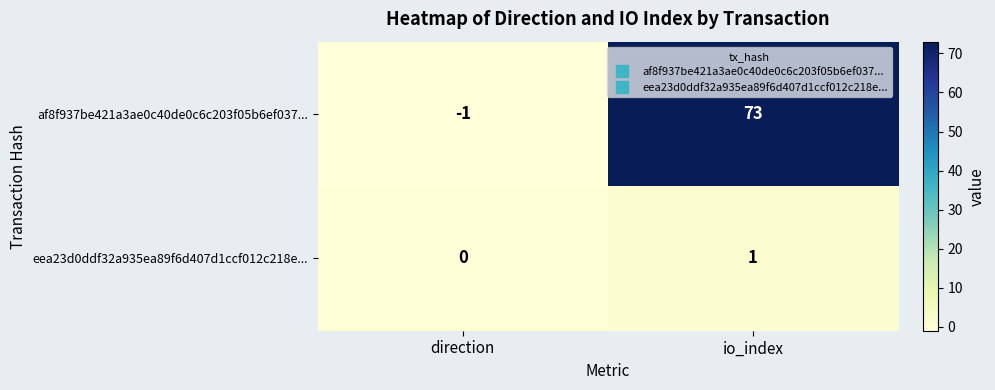

What is the average value of the af8f937be421a3ae0c40de0c6c203f05b6ef037... series?

36